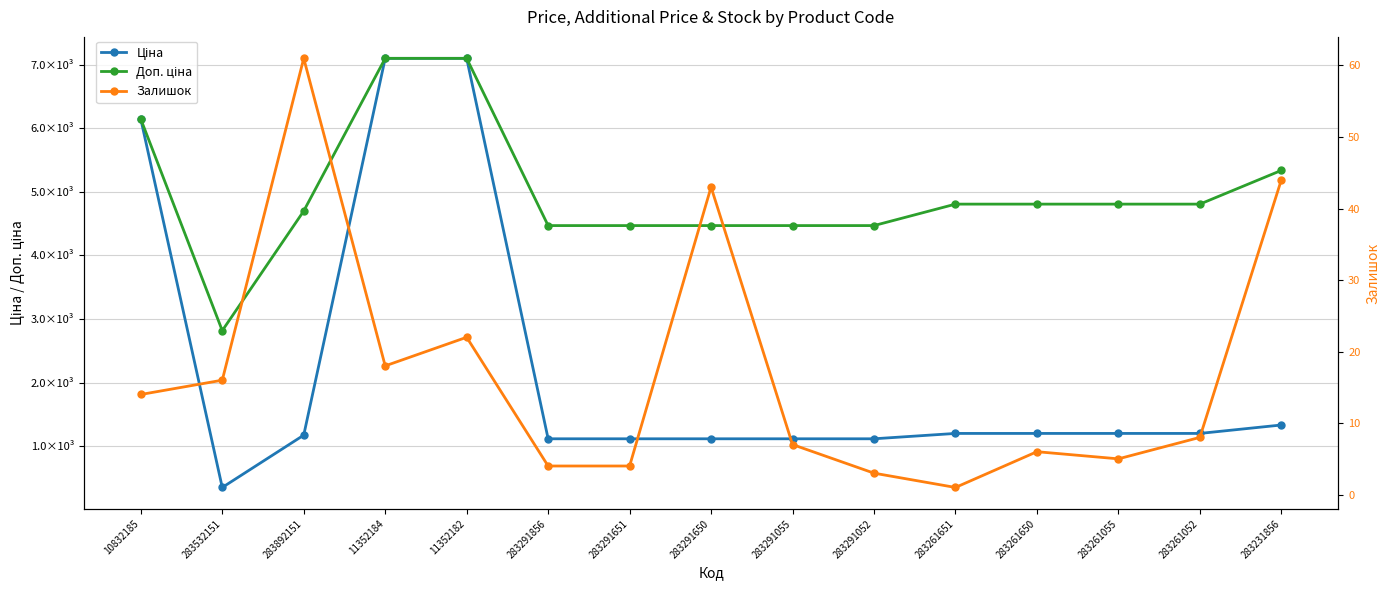

What is the sum of all Ціна values?

33595.7